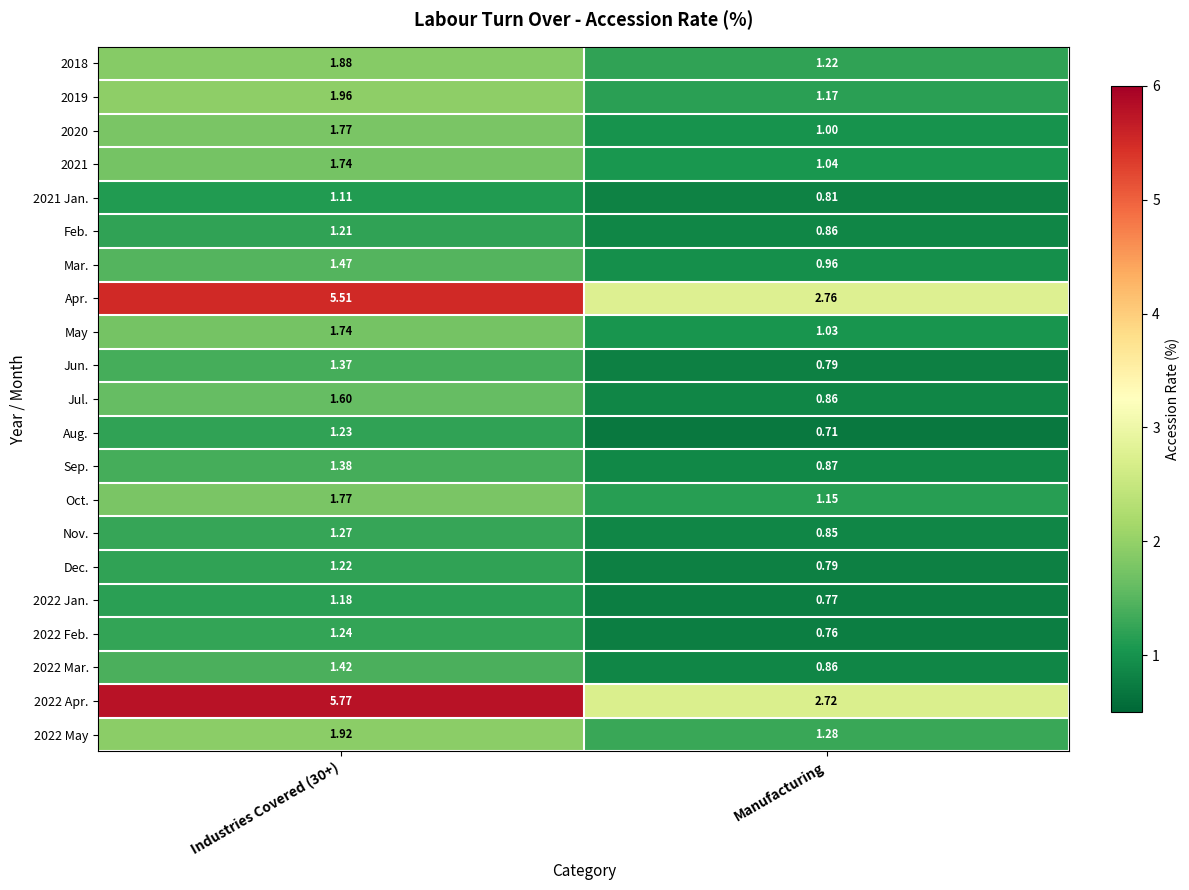

Where is Mar. nearest to the value 1?

Manufacturing